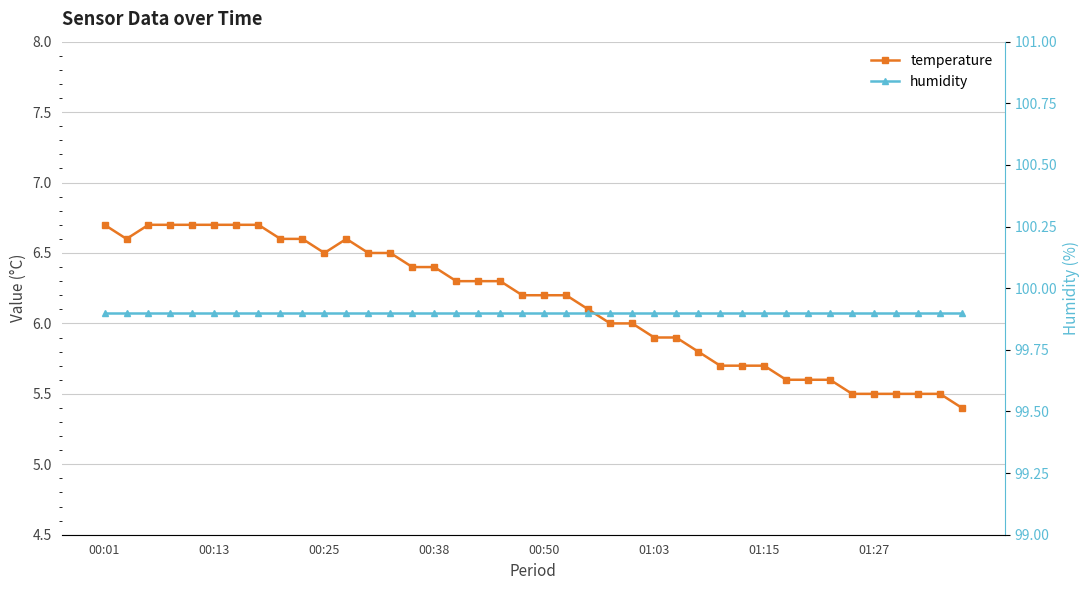

Is the value of temperature at 36 greater than the value of humidity at 10?

No